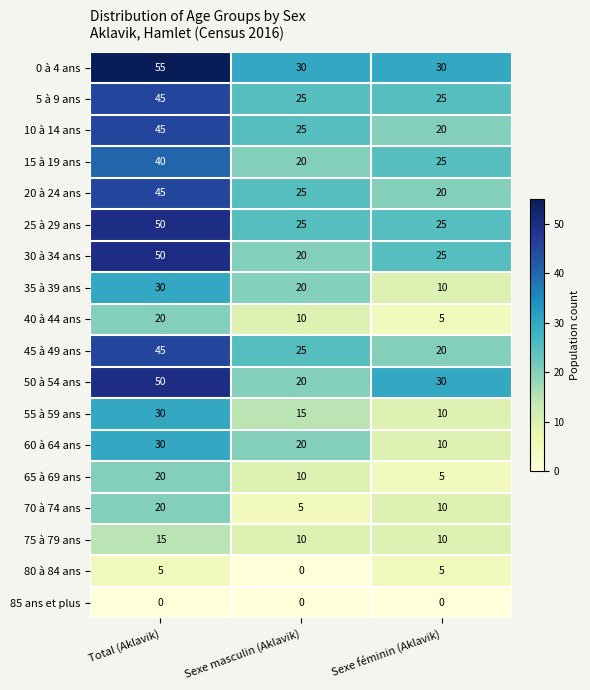

What is the difference between the highest and lowest values at Sexe masculin (Aklavik)?

30